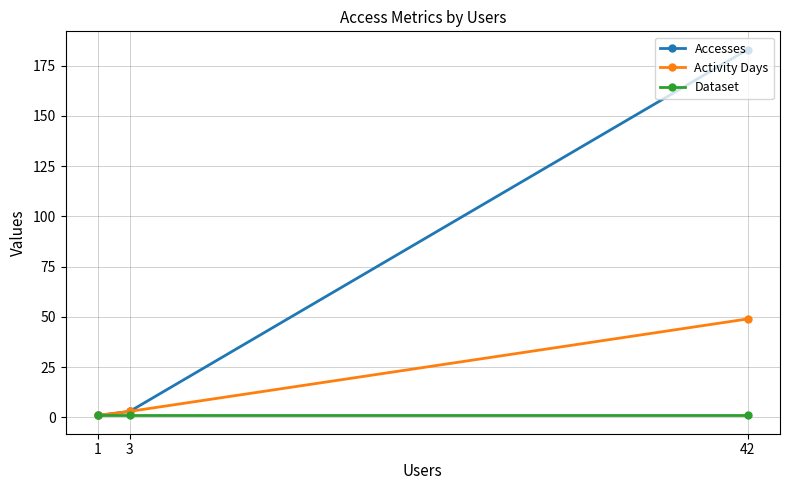

Reading left to right, list all the values displayed in this chart.

Accesses: 1=1	3=3	42=183
Activity Days: 1=1	3=3	42=49
Dataset: 1=1	3=1	42=1